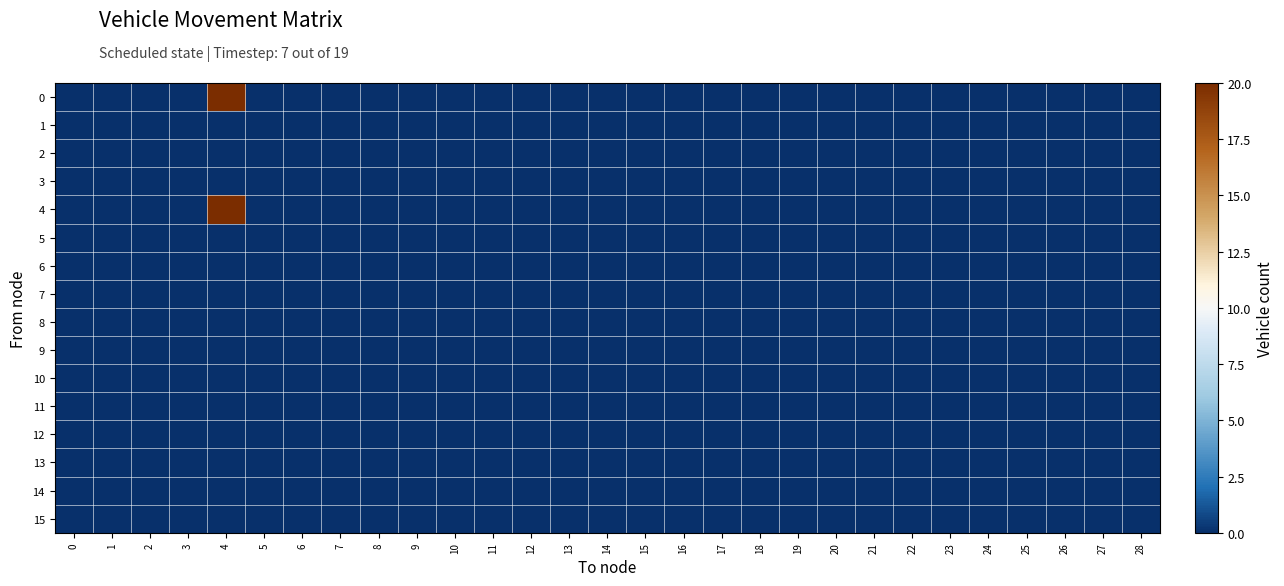

Rank the series by their maximum value, from lowest to highest.

1, 2, 3, 5, 6, 7, 8, 9, 10, 11, 12, 13, 14, 15, 0, 4